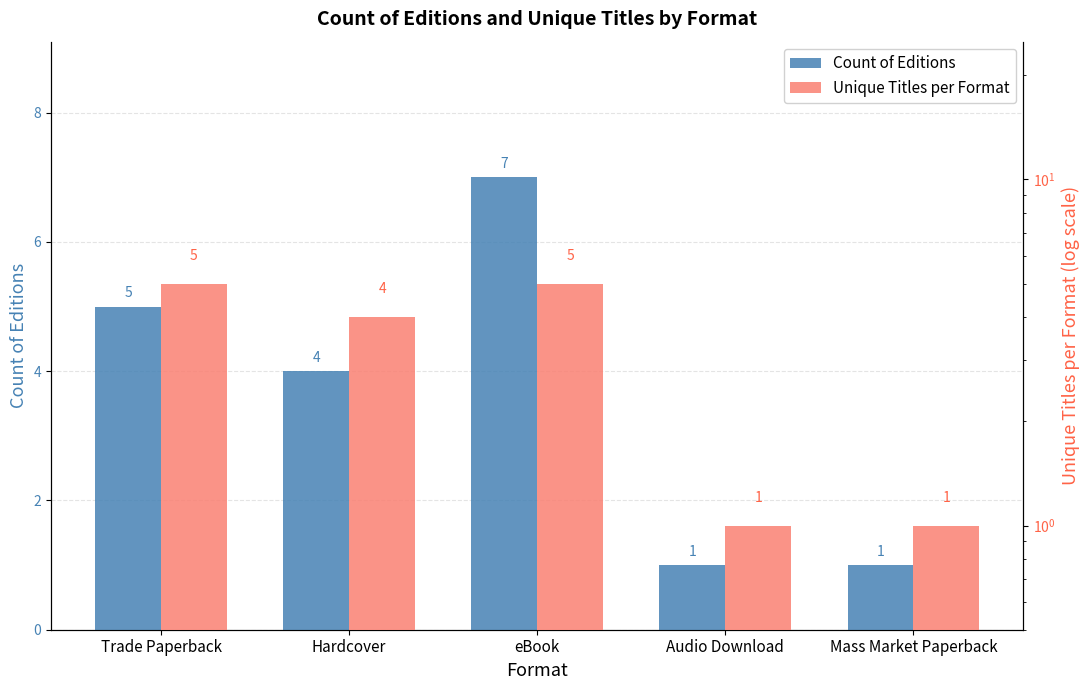

Is it true that Count of Editions equals 11 at eBook?

False